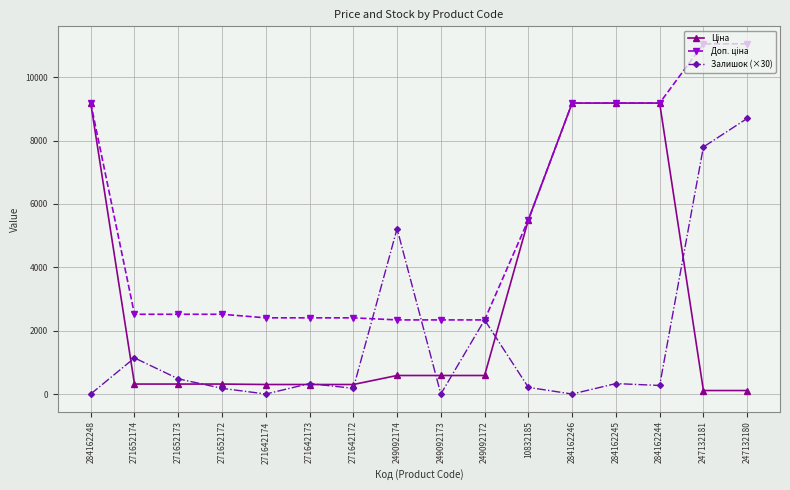

What is the spread (max minus min) of values at 271652173?

2202.8